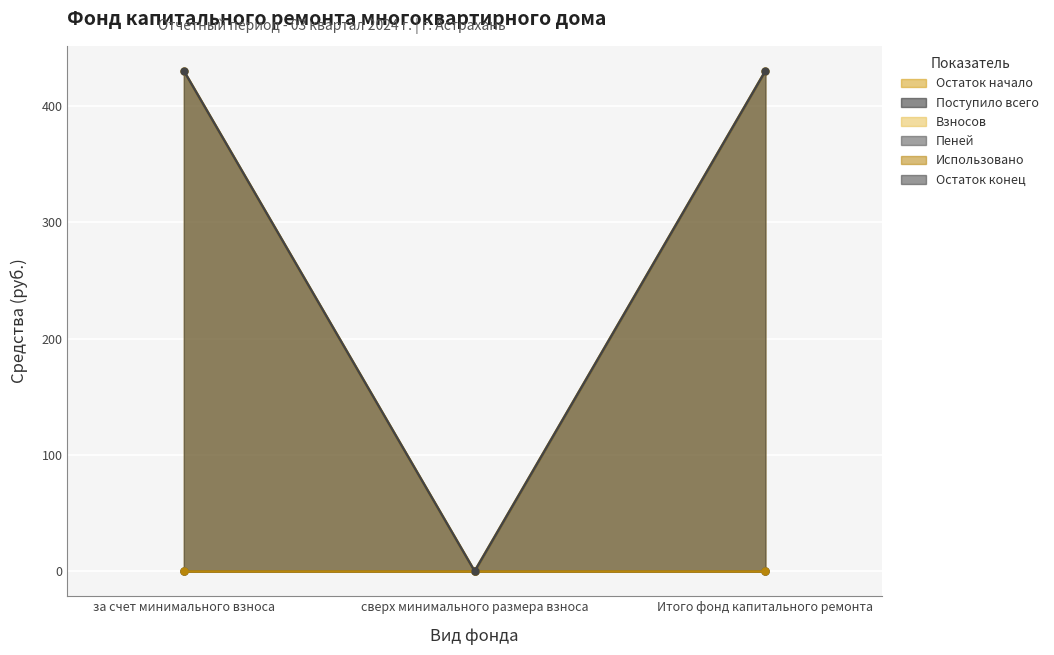

What position from the left is сверх минимального размера взноса?

2